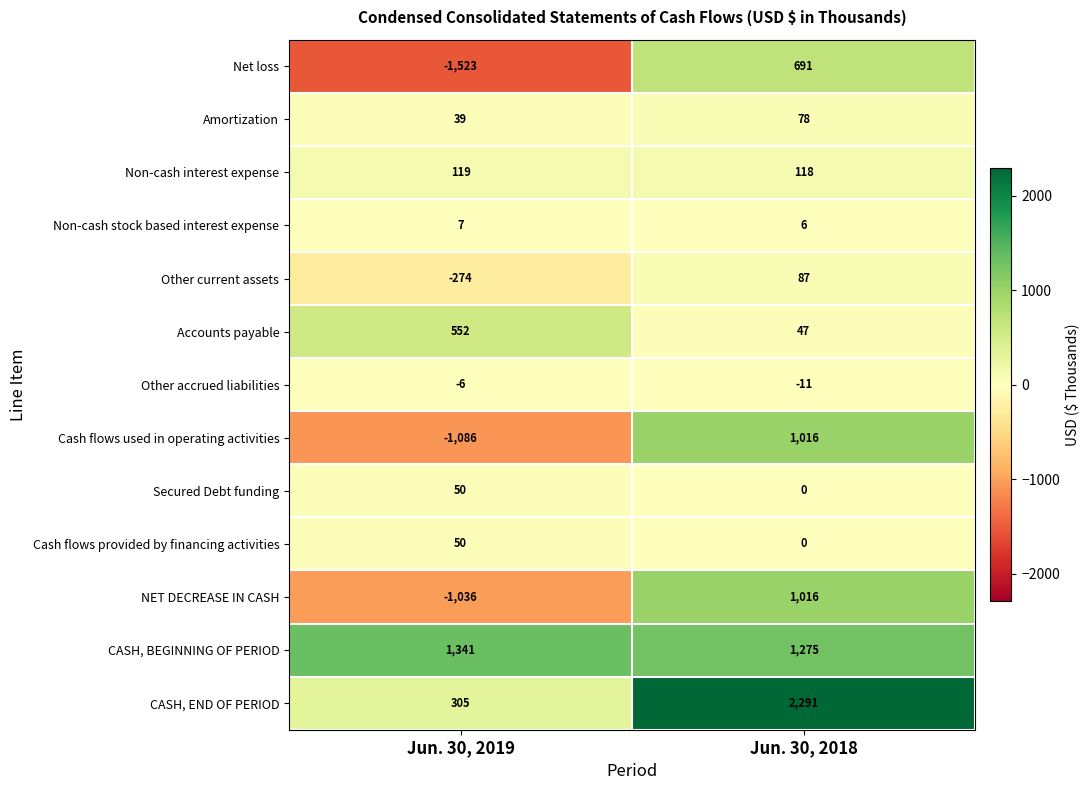

What is the minimum value for Net loss?

-1523